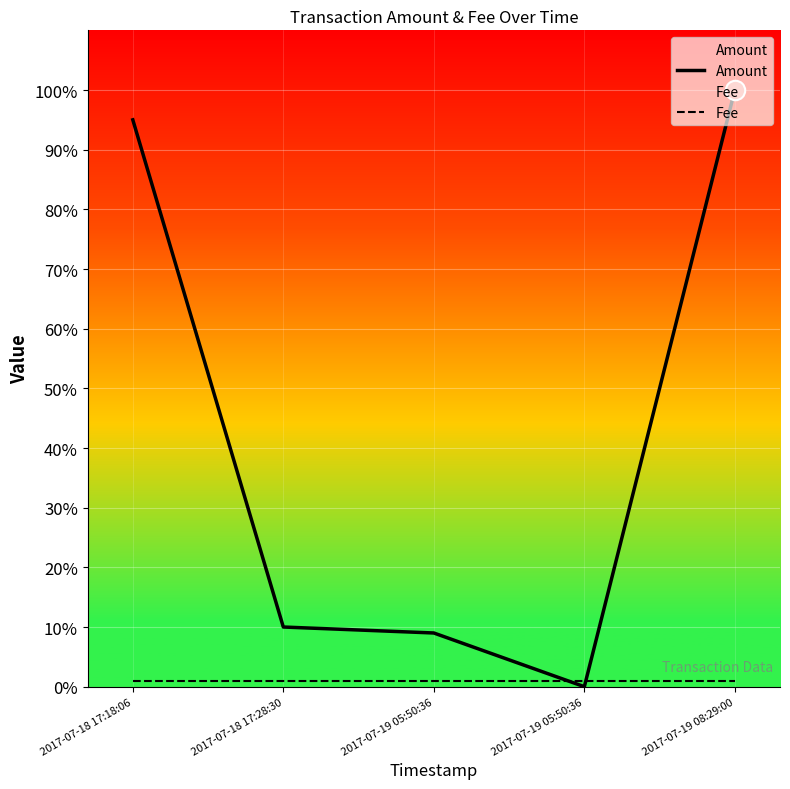

At how many categories does at least one series exceed 99?

1